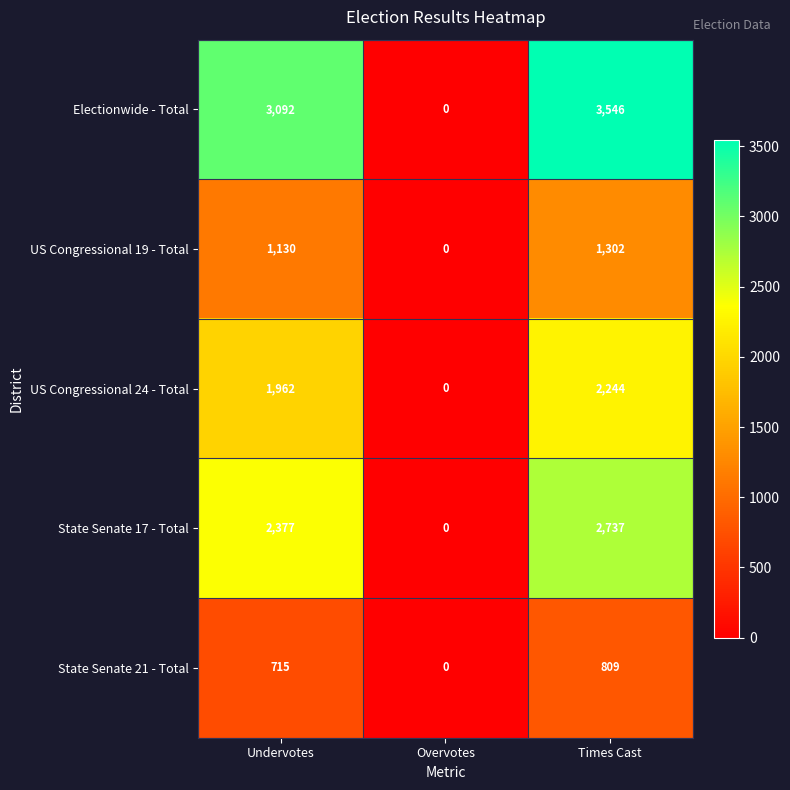

The Electionwide - Total series shows 1021 at Undervotes. True or false?

False